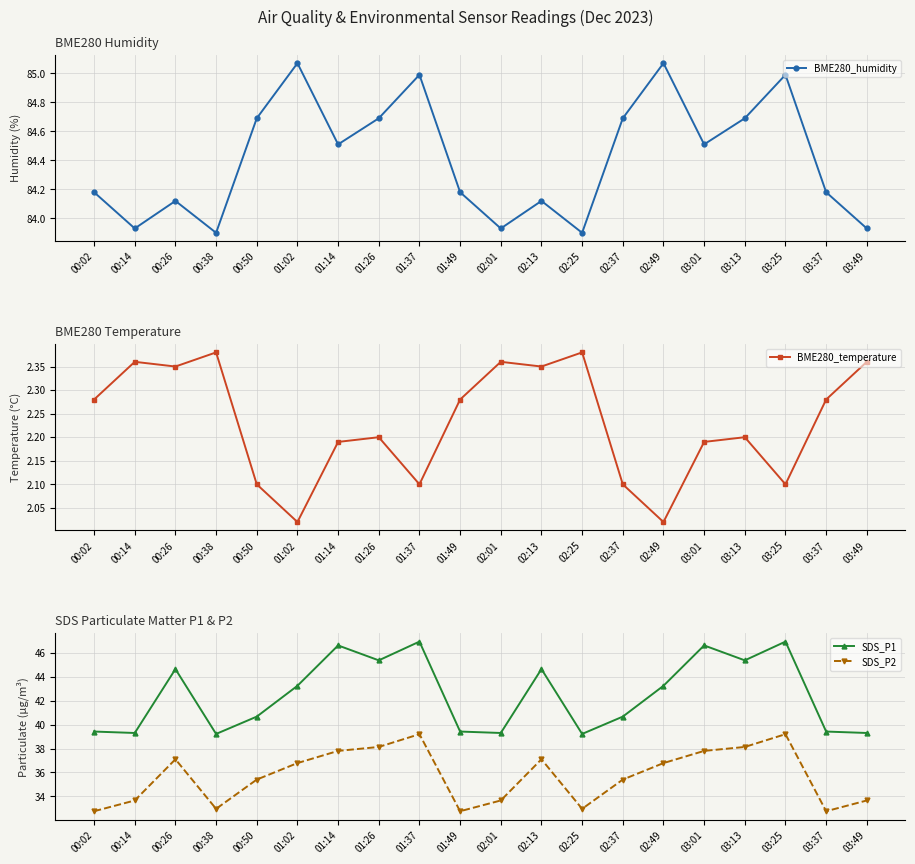

What is the label of the 15th point from the right?

01:02